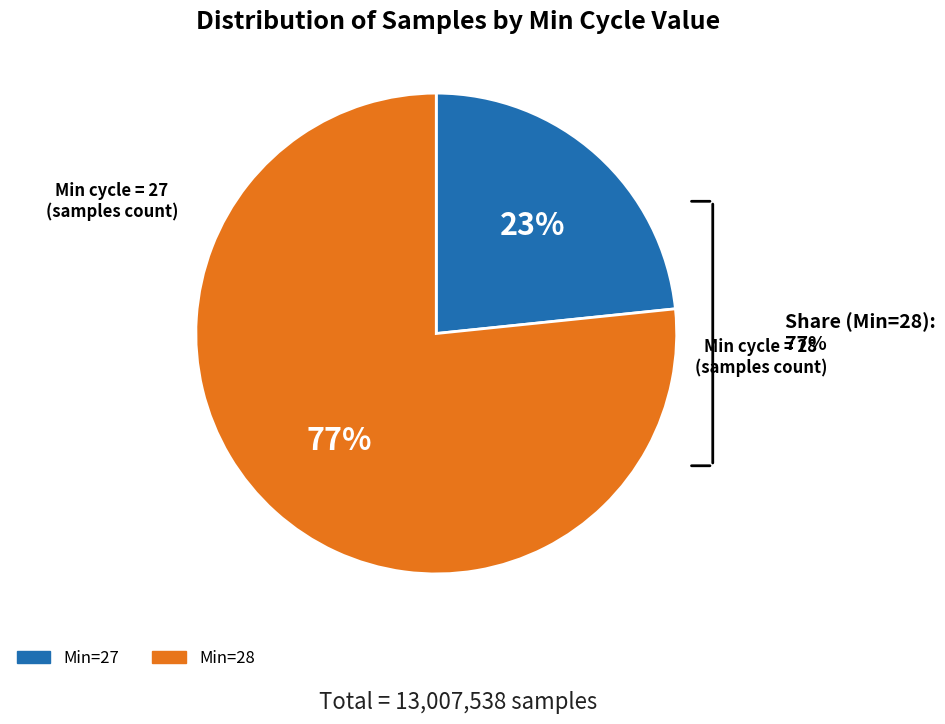

Is there any slice that represents more than half of the pie?

Yes